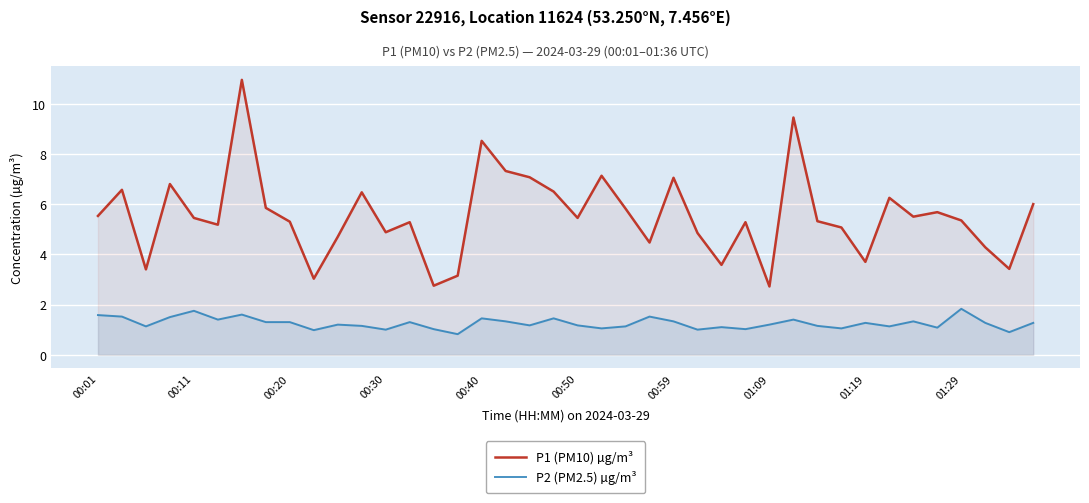

List the series in order of their overall mean, highest first.

P1 (PM10) µg/m³, P2 (PM2.5) µg/m³